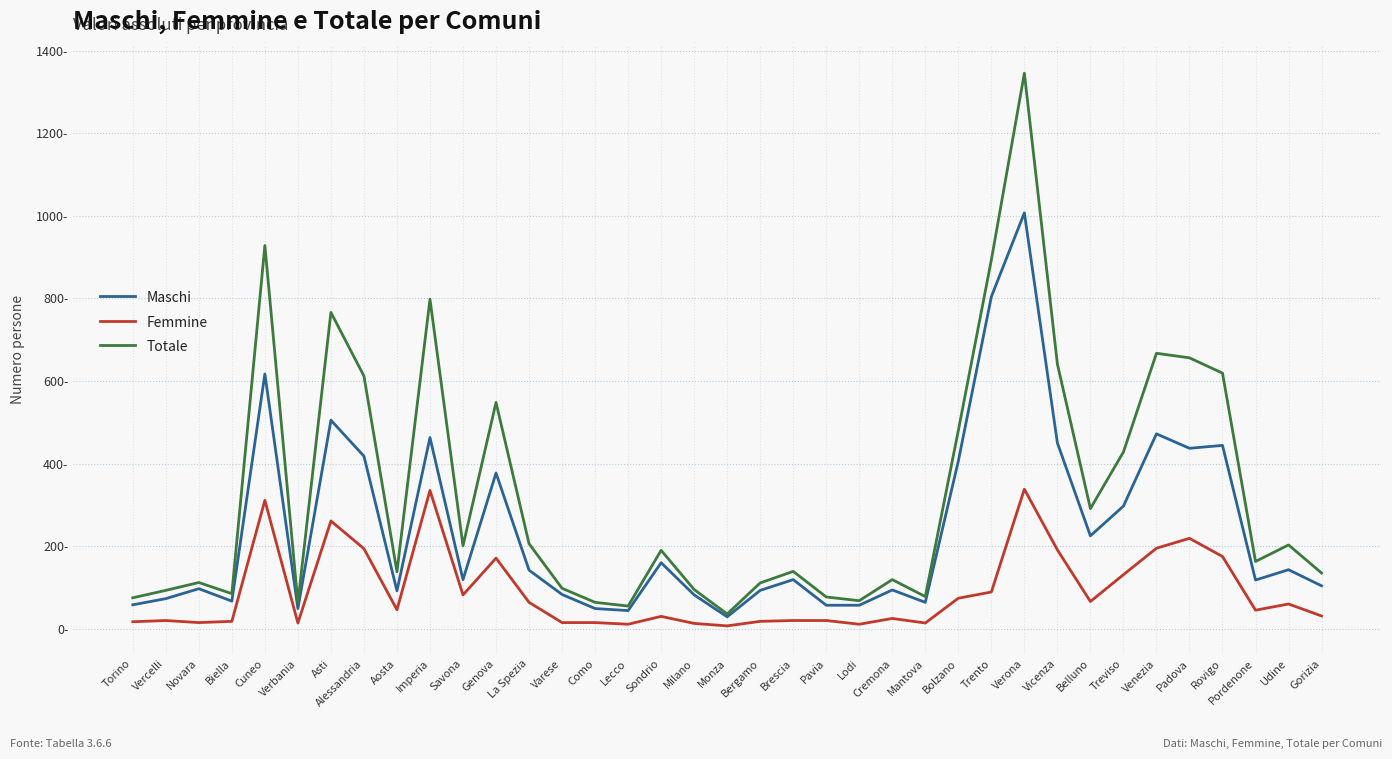

What are all the series names shown in the legend?

Maschi, Femmine, Totale